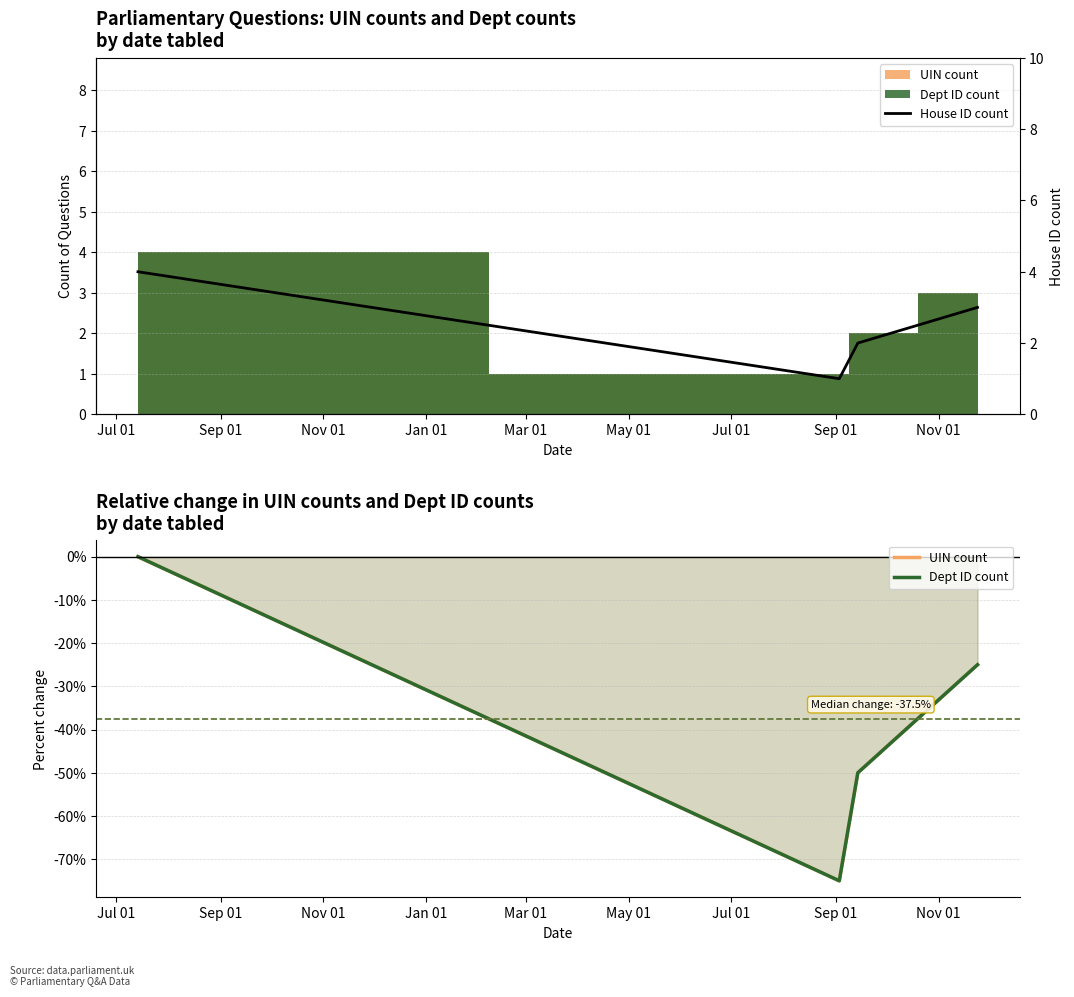

True or false: Dept ID count and UIN count cross at least once.

False